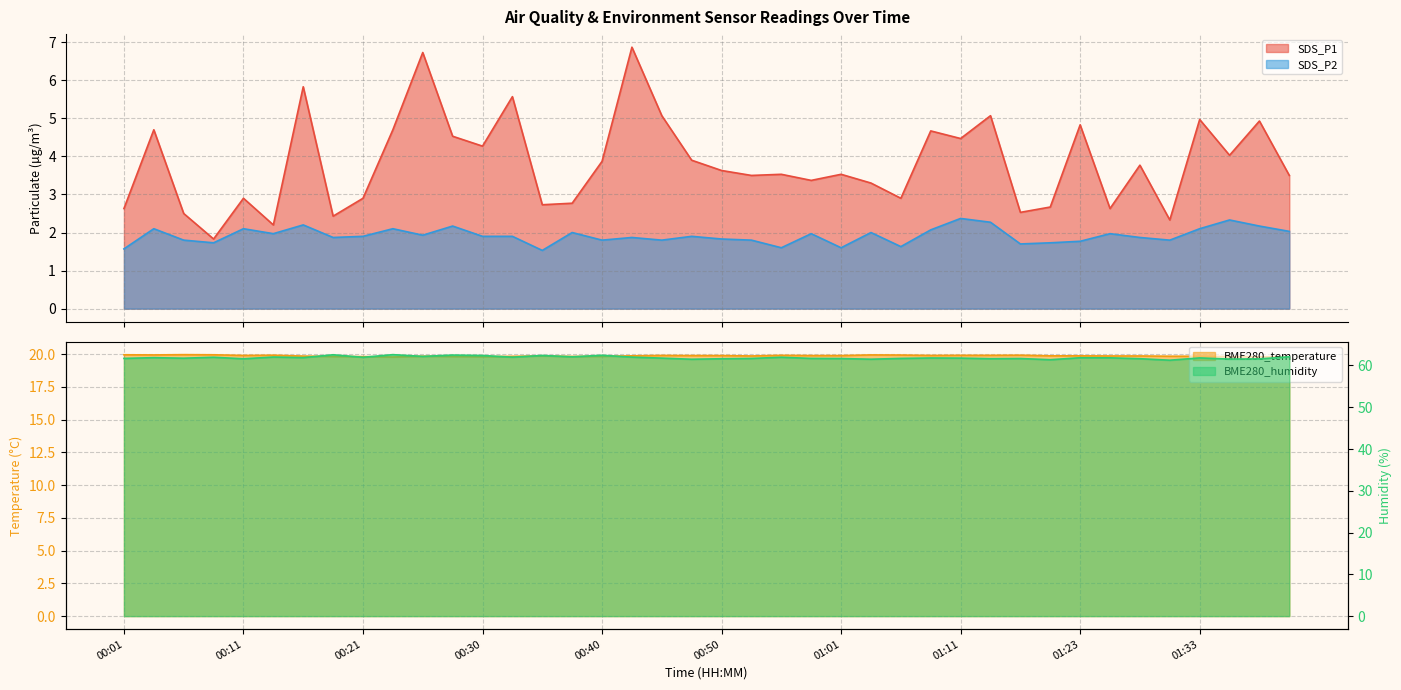

What are all the series names shown in the legend?

SDS_P1, SDS_P2, BME280_temperature, BME280_humidity